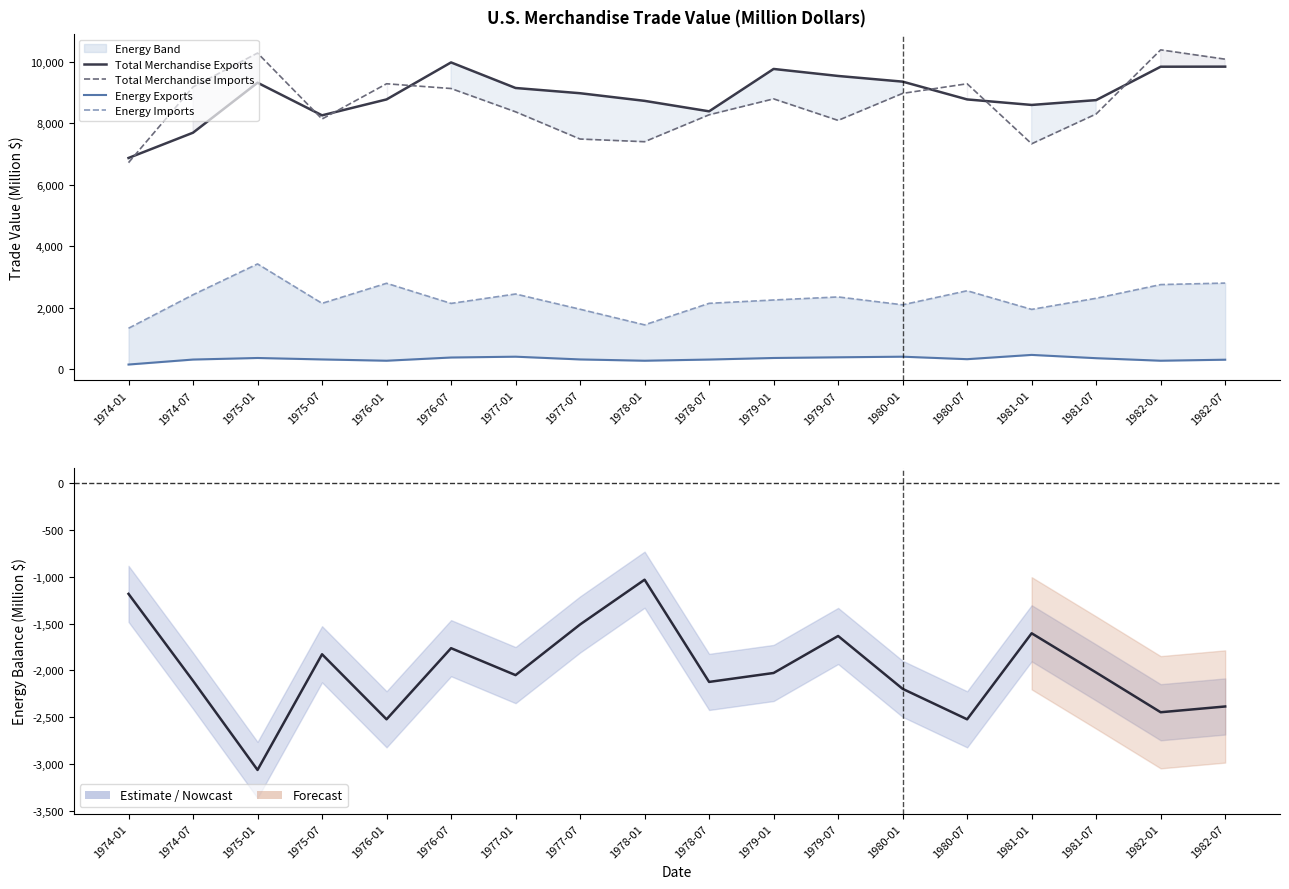

What is the sum of the Total Merchandise Exports values at 1981-07 and 1974-07?

16452.8